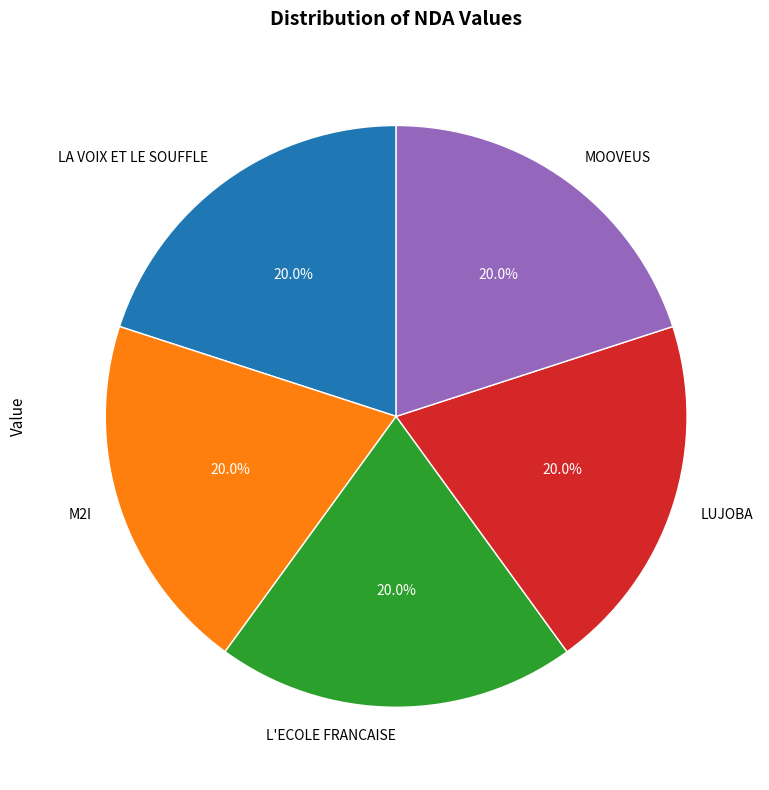

To the nearest percent, what percentage of the pie is LA VOIX ET LE SOUFFLE?

20%